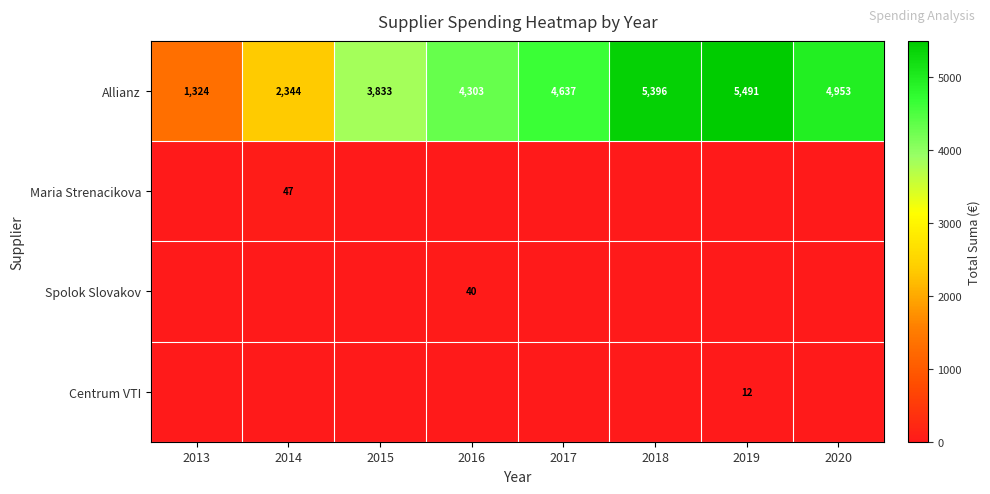

What is the difference between the Allianz values at 2015 and 2016?

470